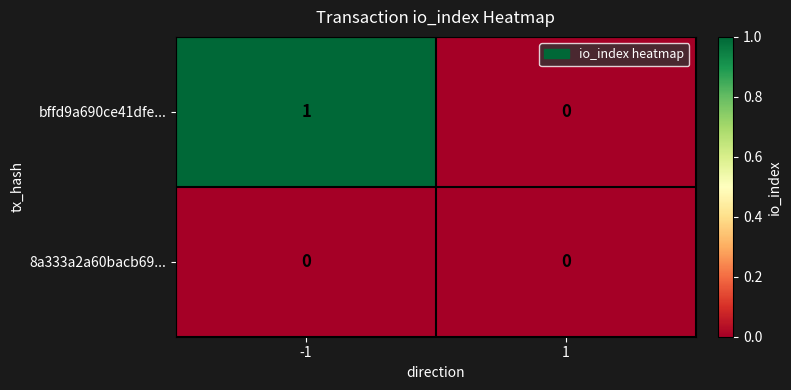

Reading left to right, transcribe all the data shown in this chart.

bffd9a690ce41dfe...: -1=1	1=0
8a333a2a60bacb69...: -1=0	1=0